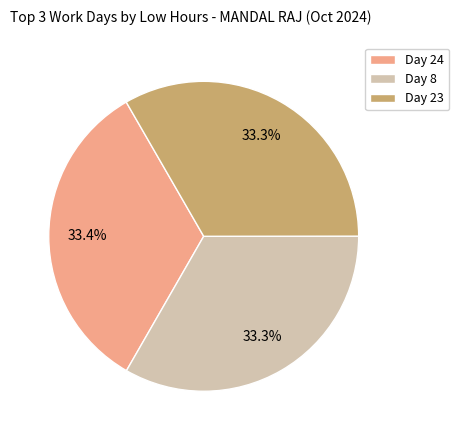

What percentage is NOT represented by Day 24?

66.6%